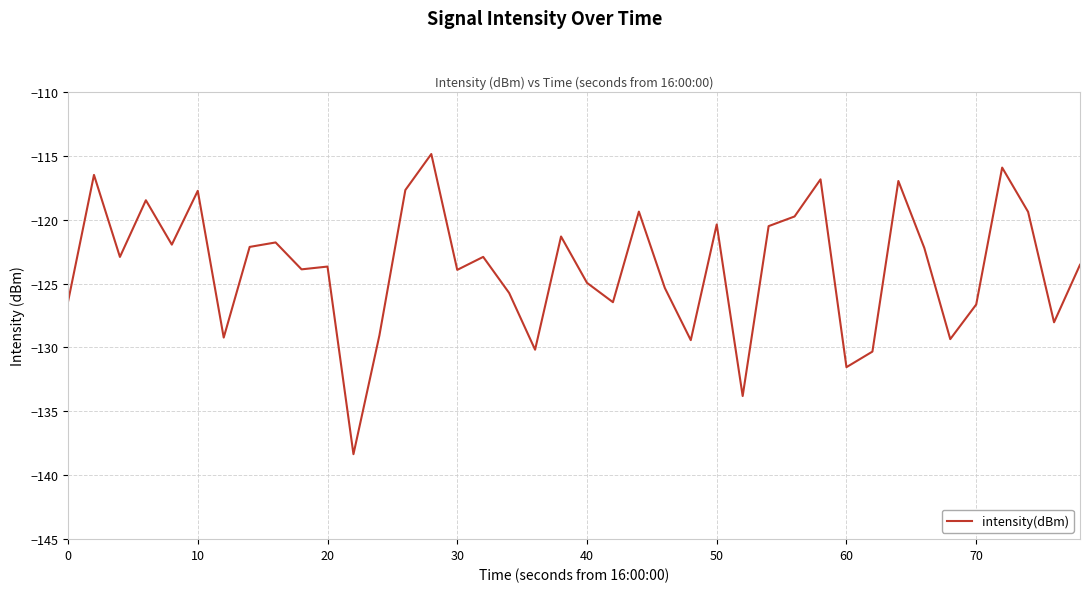

What is the smallest value displayed?

-138.4